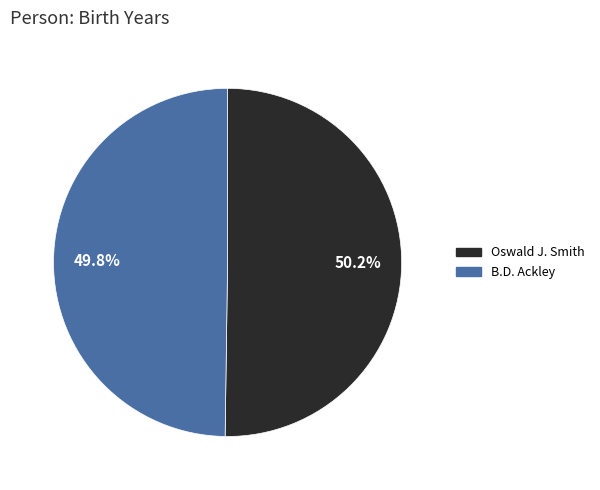

What percentage is the Oswald J. Smith slice, to the nearest percent?

50%